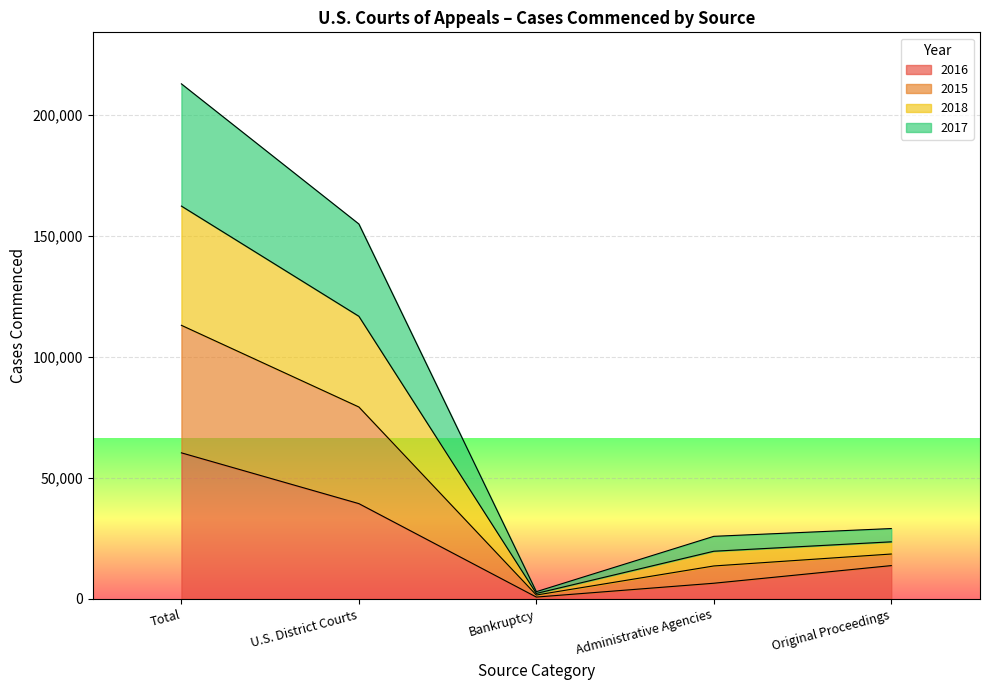

The 2016 series shows 6469 at Administrative Agencies. True or false?

True